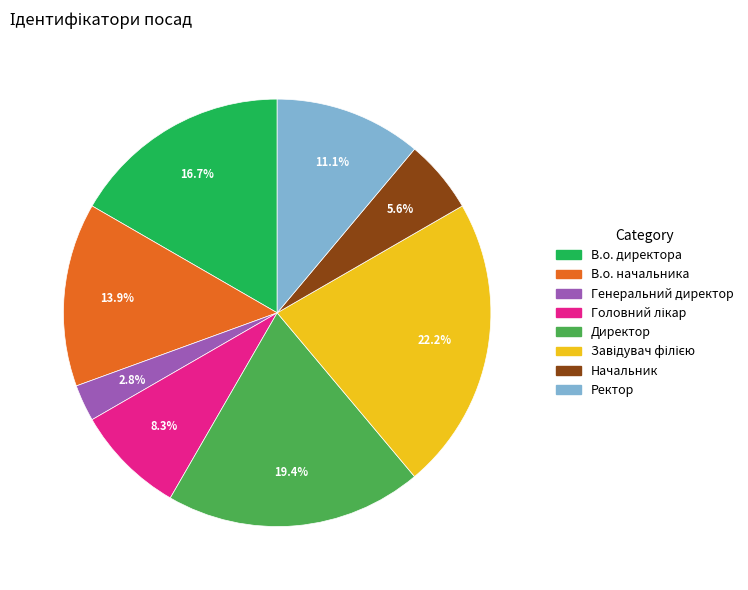

What is the smallest slice in the pie chart?

Генеральний директор